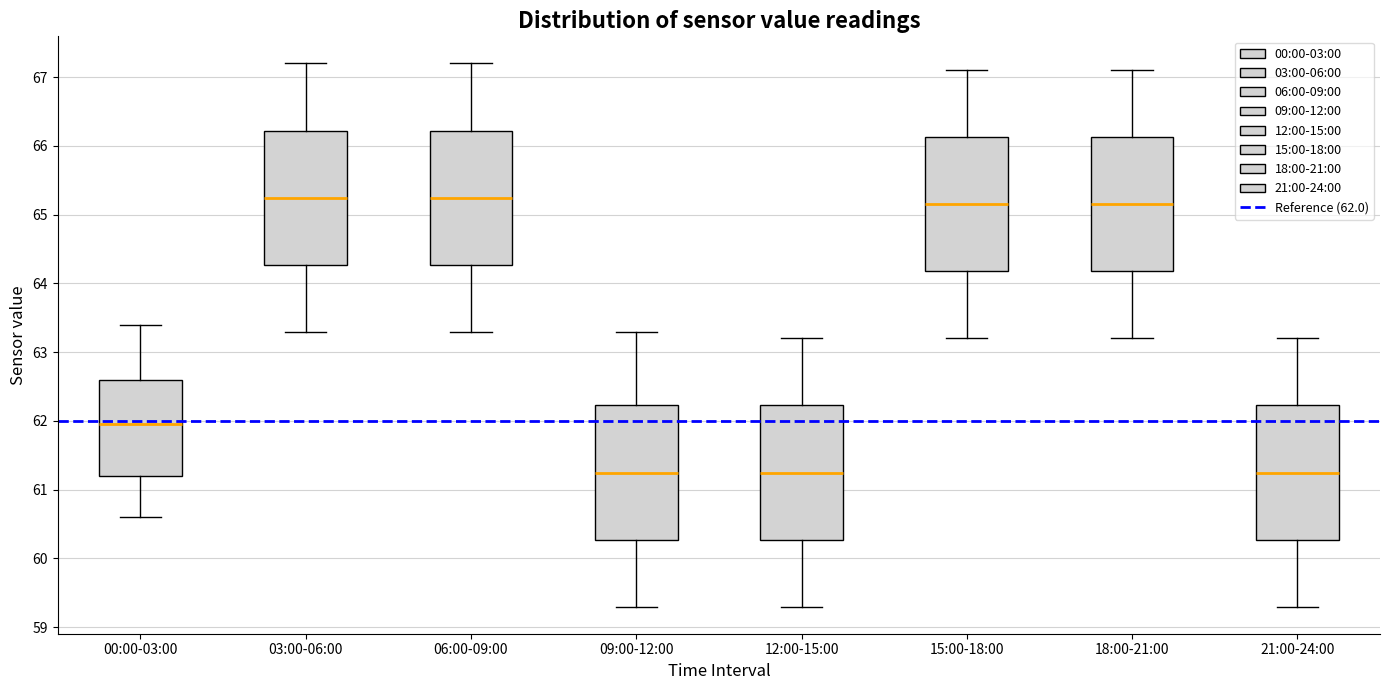

Reading left to right, read every box against the y-axis: the position of its median line, the range the box covers, and the ends of its whiskers. The values are not printed on the chart, so give them approximately, as read against the axis.

00:00-03:00: median 62.0, box 61.2 to 62.6, whiskers 60.6 to 63.4
03:00-06:00: median 65.3, box 64.3 to 66.2, whiskers 63.3 to 67.2
06:00-09:00: median 65.3, box 64.3 to 66.2, whiskers 63.3 to 67.2
09:00-12:00: median 61.3, box 60.3 to 62.2, whiskers 59.3 to 63.3
12:00-15:00: median 61.3, box 60.3 to 62.2, whiskers 59.3 to 63.2
15:00-18:00: median 65.2, box 64.2 to 66.1, whiskers 63.2 to 67.1
18:00-21:00: median 65.2, box 64.2 to 66.1, whiskers 63.2 to 67.1
21:00-24:00: median 61.3, box 60.3 to 62.2, whiskers 59.3 to 63.2